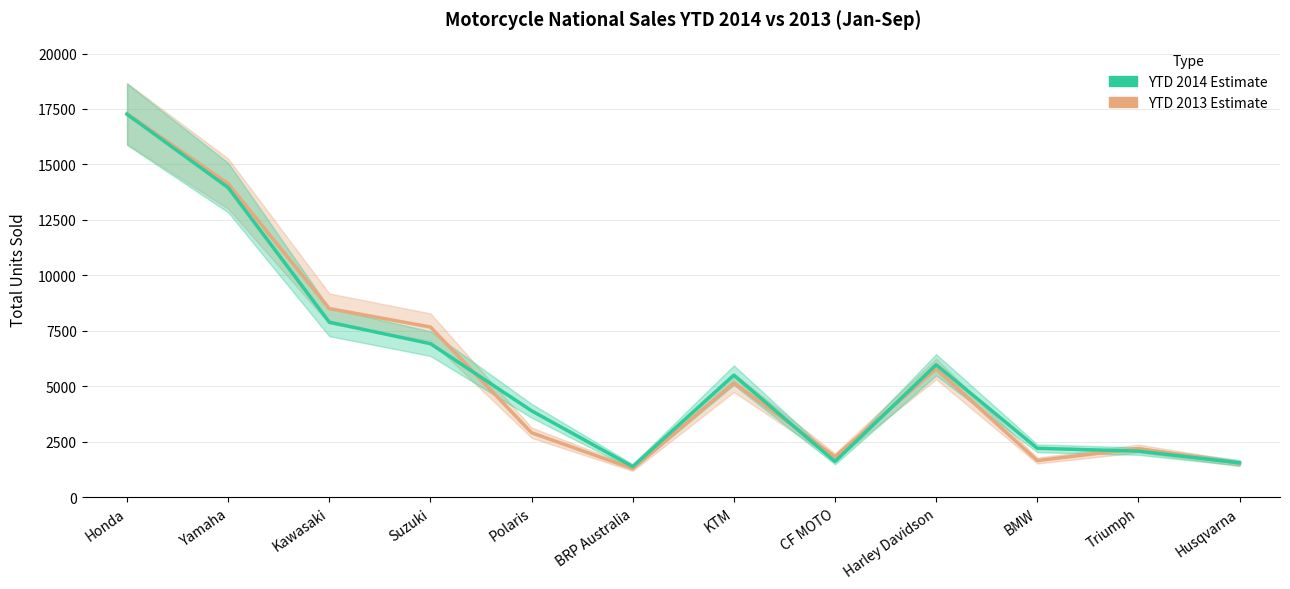

Is it true that YTD 2013 equals 2191 at Triumph?

True